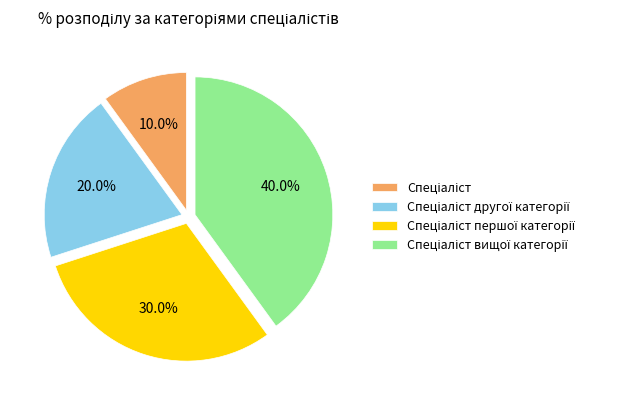

Is there a majority slice in this chart?

No